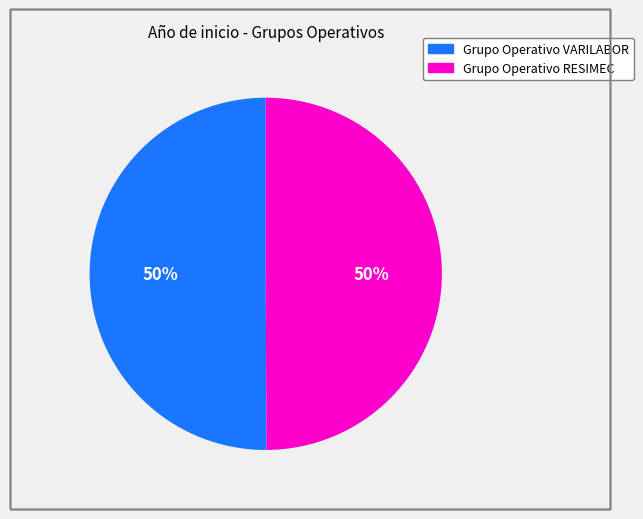

Is the sum of Grupo Operativo VARILABOR and Grupo Operativo RESIMEC greater than half?

Yes